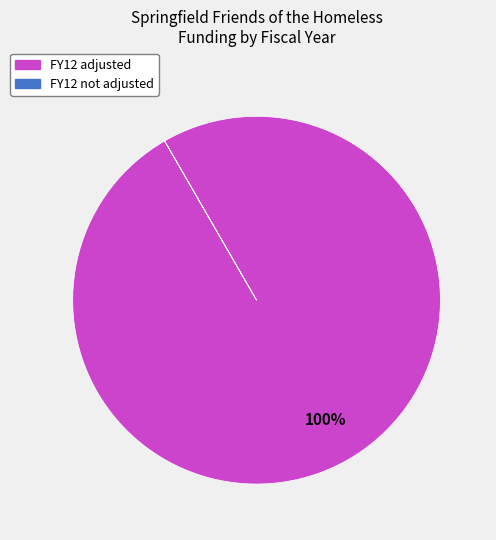

To the nearest percent, what is the average slice percentage?

50%